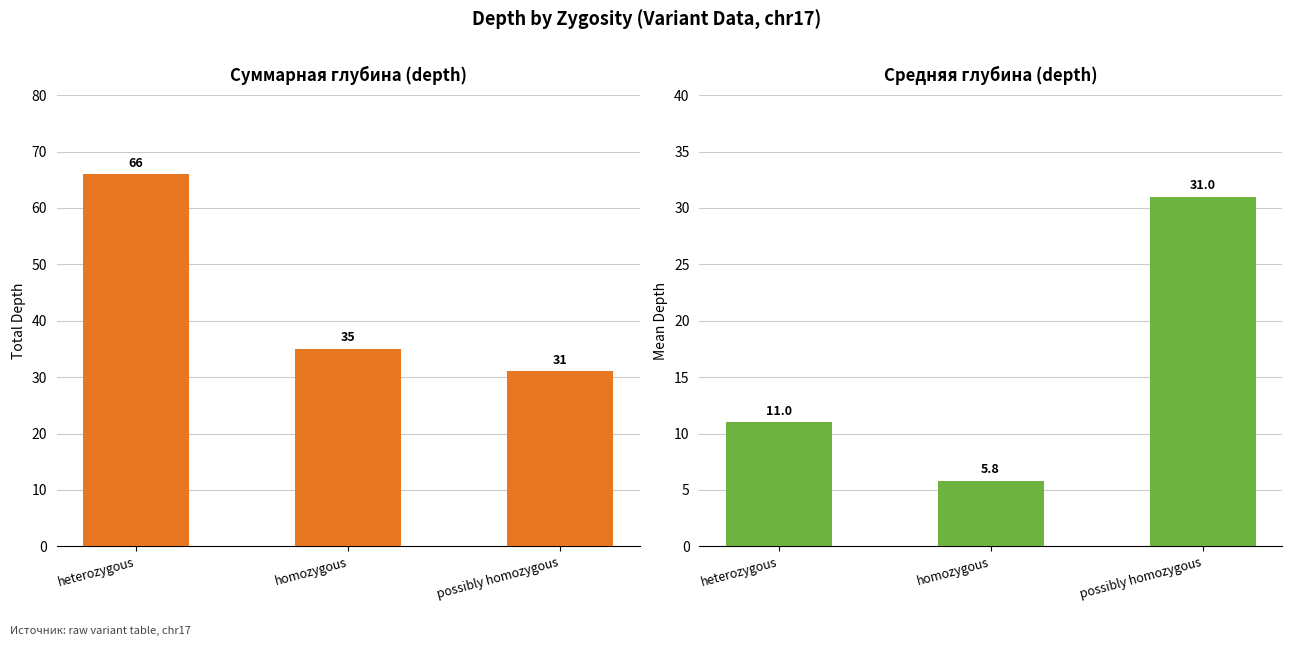

What is the label of the 3rd bar from the right?

heterozygous